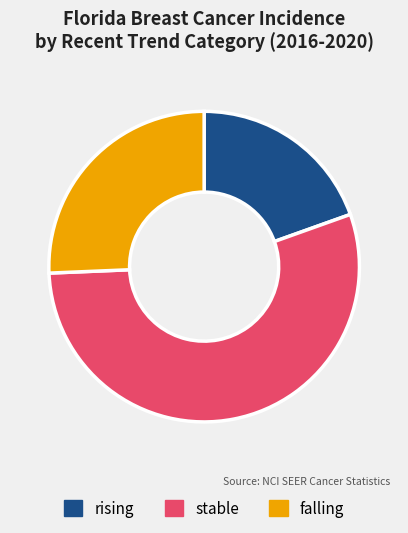

What is the smallest slice in the pie chart?

rising